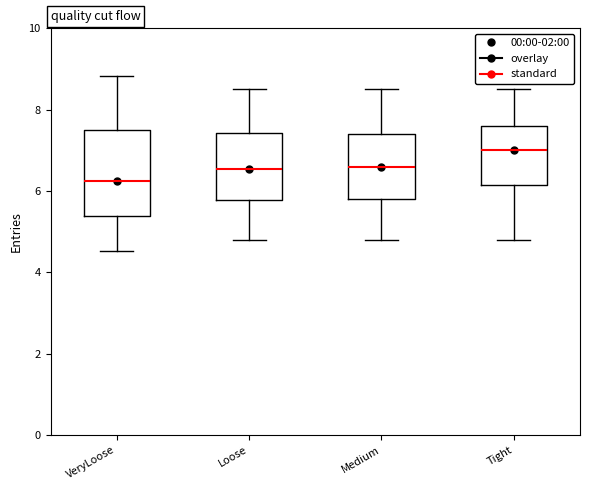

Where does the lower whisker of the box for Loose end on the y-axis? The values are not printed on the chart, so give them approximately, as read against the axis.

4.8